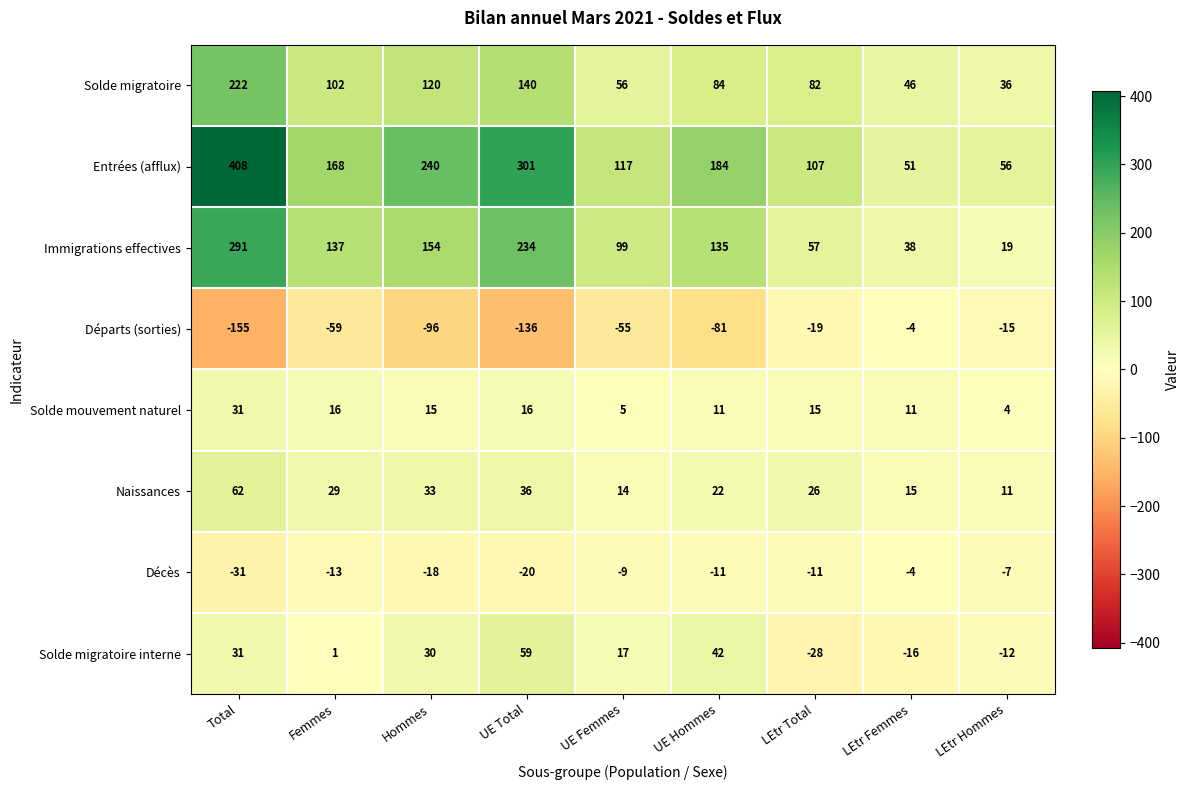

The value of Décès at UE Hommes is -11. True or false?

True